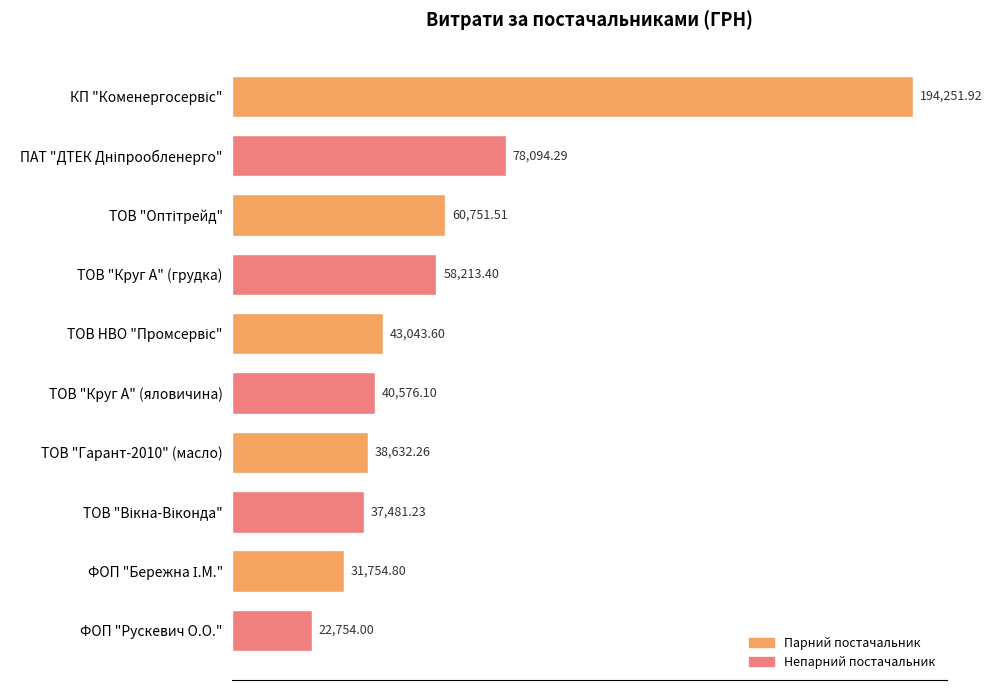

What is the label of the 10th bar from the top?

ФОП "Рускевич О.О."